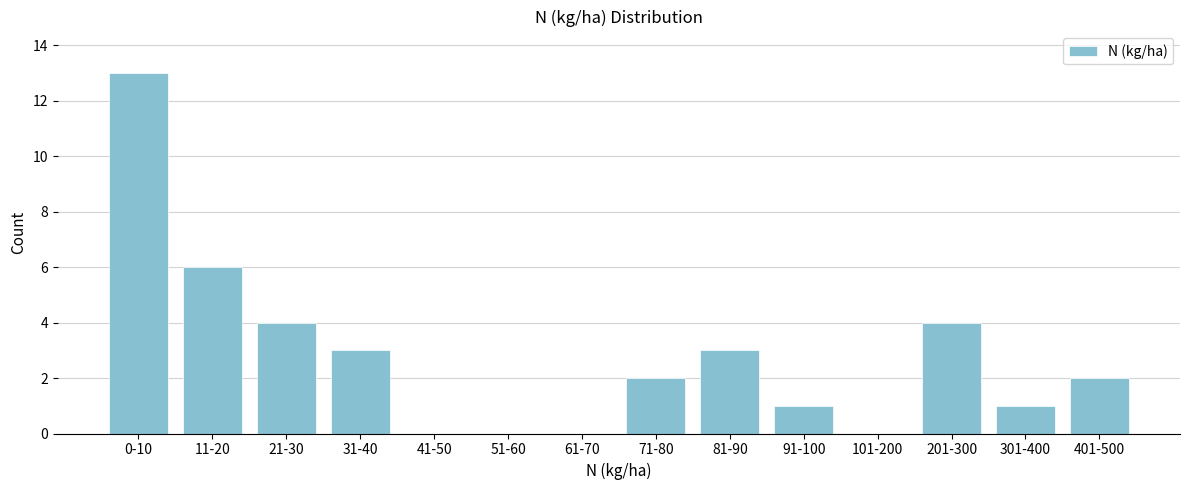

Reading left to right, extract all data points from this chart.

0-10=13	11-20=6	21-30=4	31-40=3	41-50=0	51-60=0	61-70=0	71-80=2	81-90=3	91-100=1	101-200=0	201-300=4	301-400=1	401-500=2